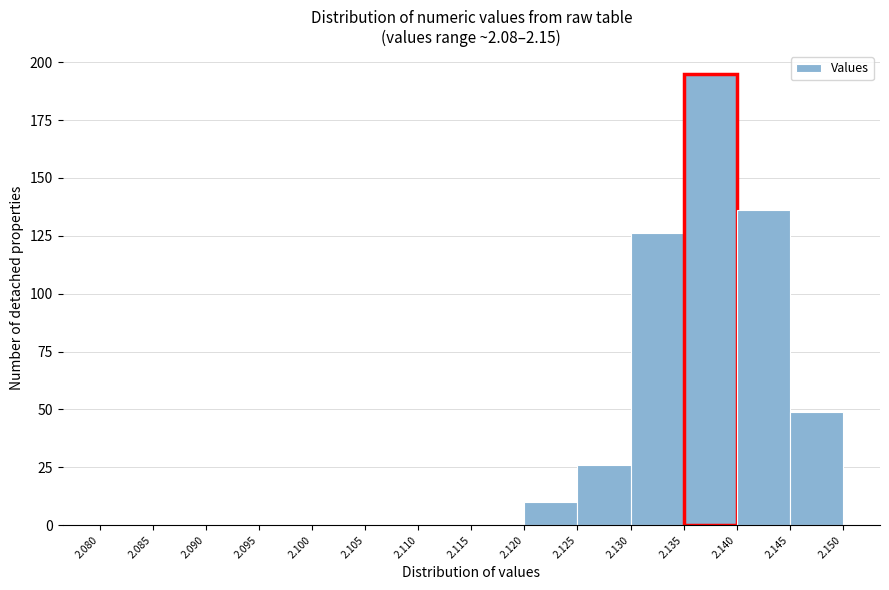

Reading left to right, transcribe this chart: for each bar, give the range it covers on the x-axis and its height. The values are not printed on the chart, so give them approximately, as read against the axis.

2.080 to 2.085: 0
2.085 to 2.090: 0
2.090 to 2.095: 0
2.095 to 2.100: 0
2.100 to 2.105: 0
2.105 to 2.110: 0
2.110 to 2.115: 0
2.115 to 2.120: 0
2.120 to 2.125: 10
2.125 to 2.130: 25
2.130 to 2.135: 125
2.135 to 2.140: 195
2.140 to 2.145: 135
2.145 to 2.150: 50